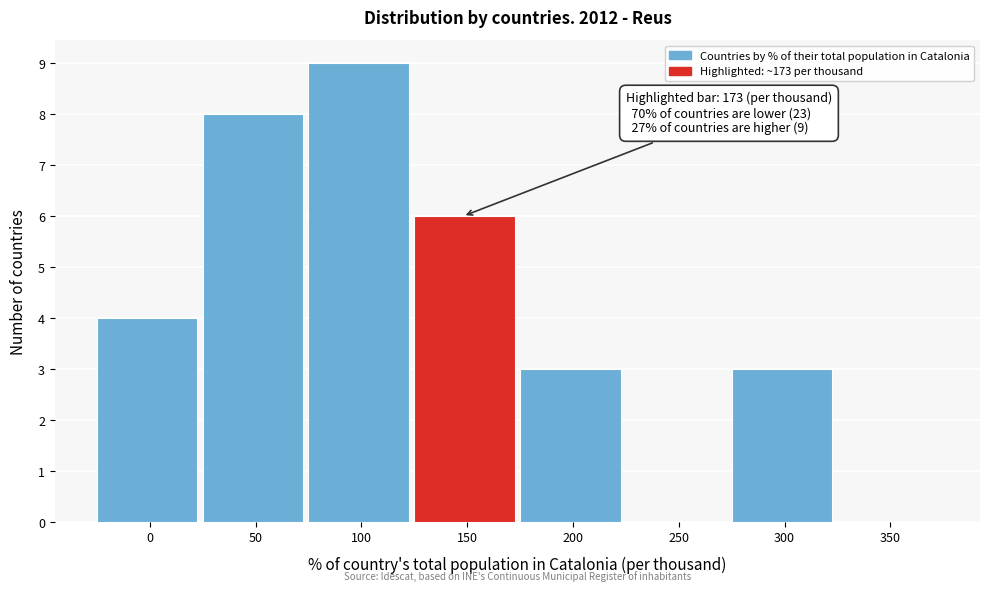

What is the sum of all values?

33